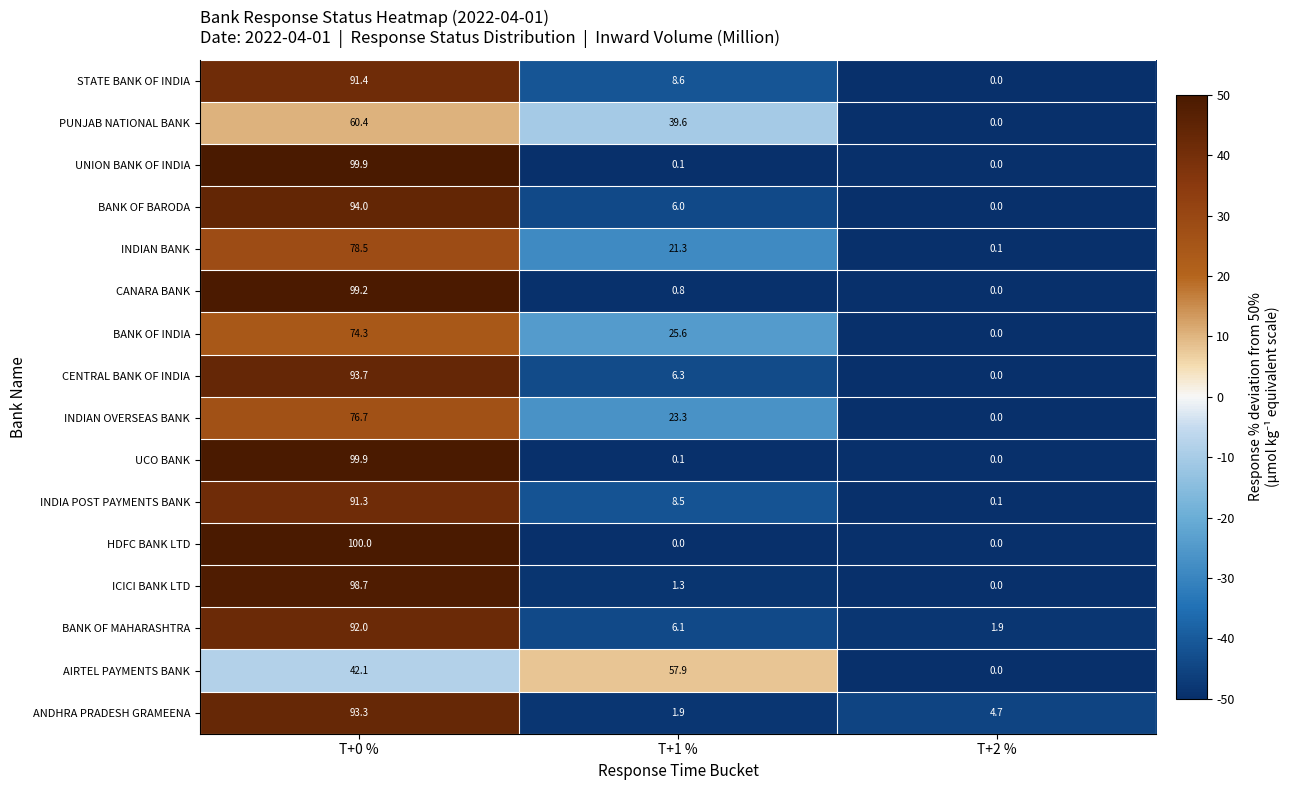

What is the greatest value displayed?

100.0